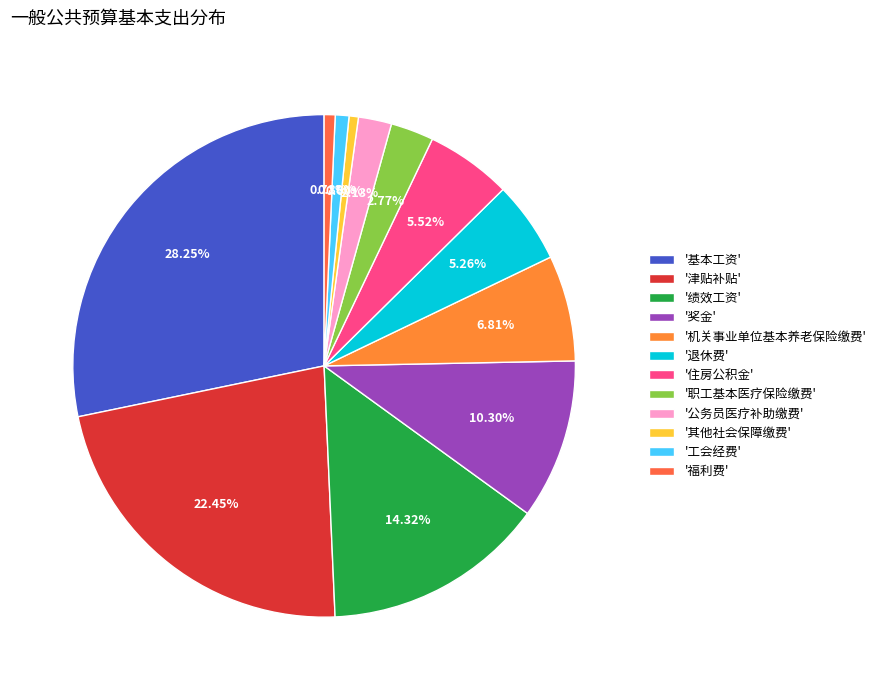

To the nearest percent, what is the average slice percentage?

8%